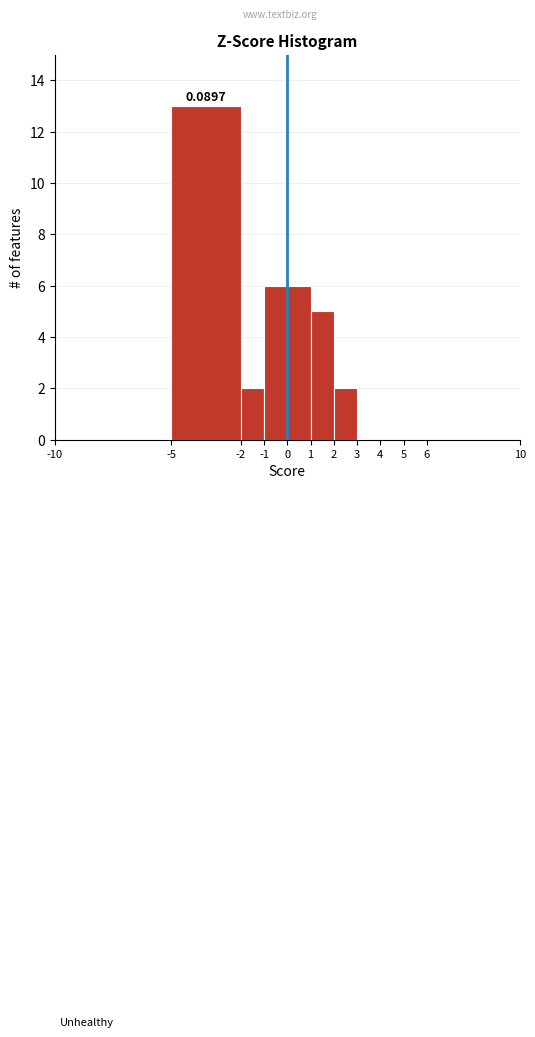

Which range on the x-axis has the tallest bar?

-5 to -2